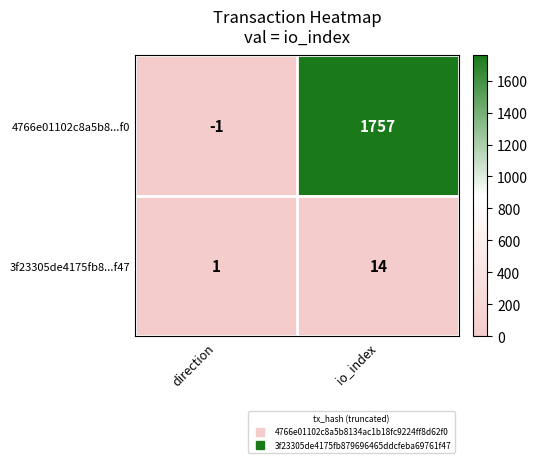

Is it true that 4766e01102c8a5b8...f0 equals -1 at direction?

True